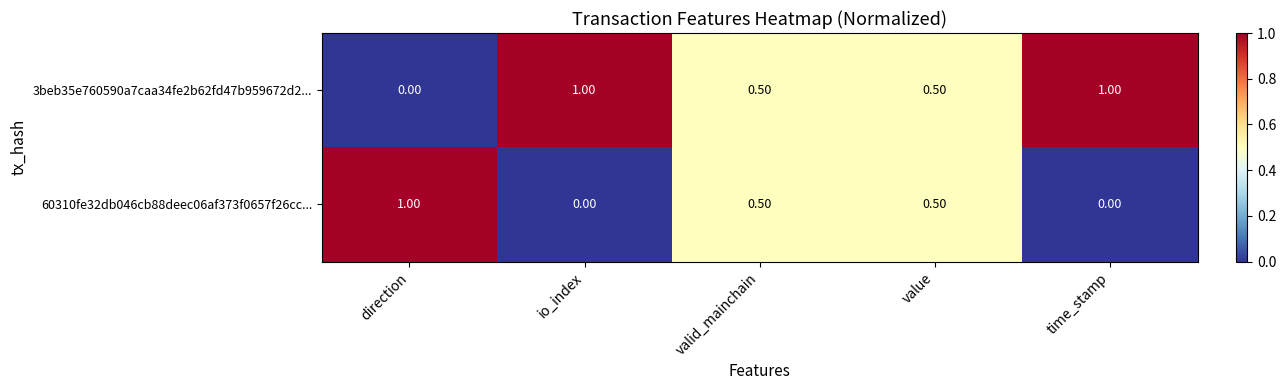

What is the maximum value shown in the chart?

1.0